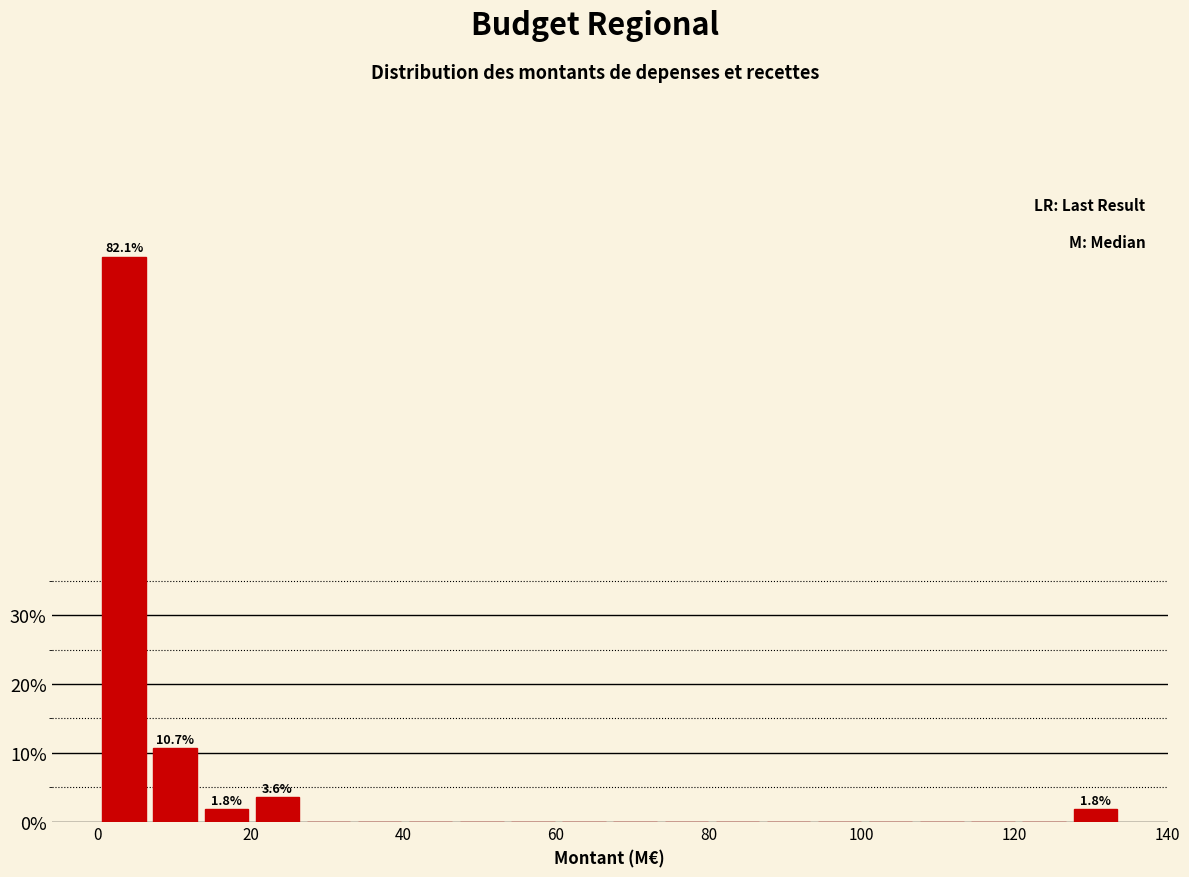

Read against the x-axis, roughly where is the centre of the tallest bar?

4